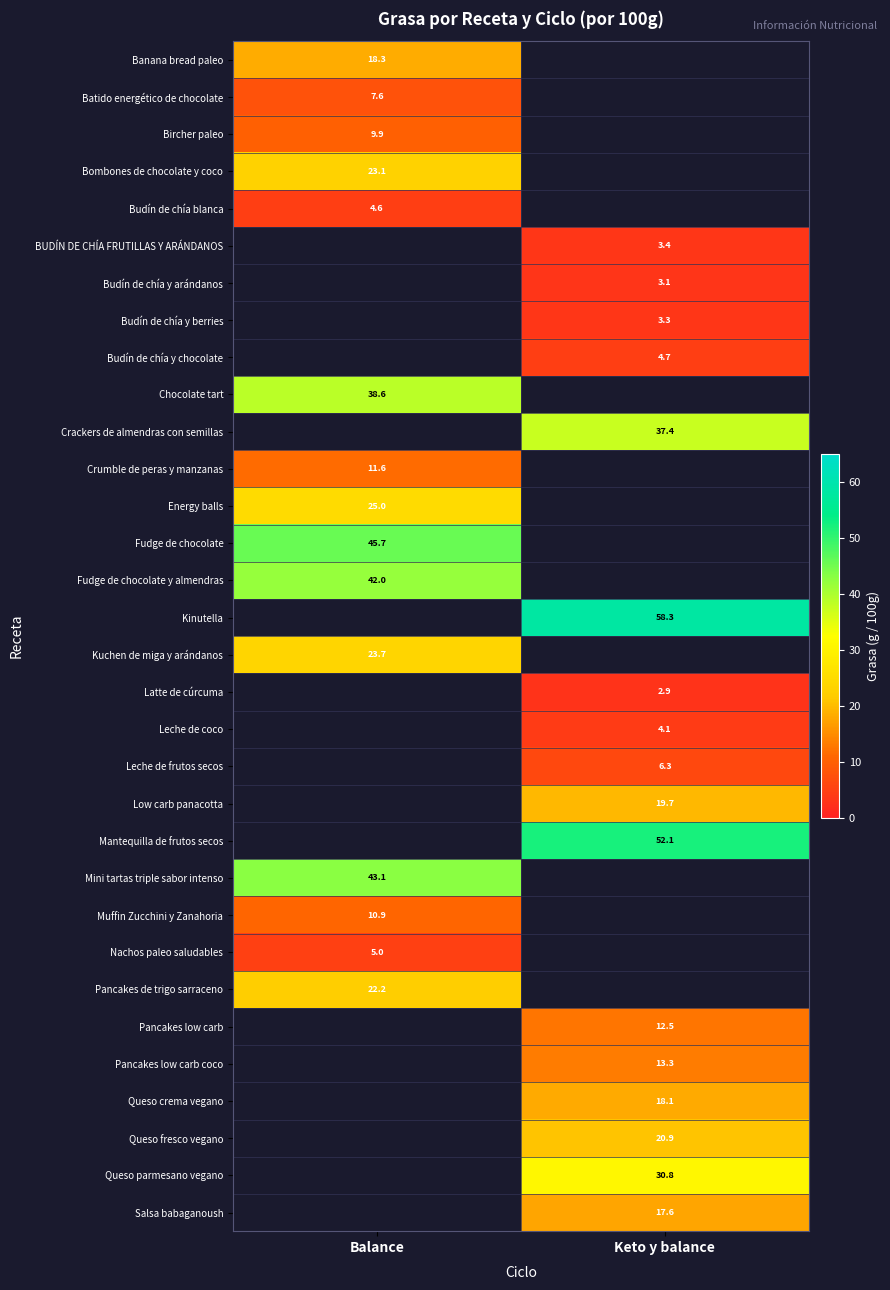

Is the value of Crackers de almendras con semillas at Keto y balance greater than the value of Pancakes low carb at Keto y balance?

Yes